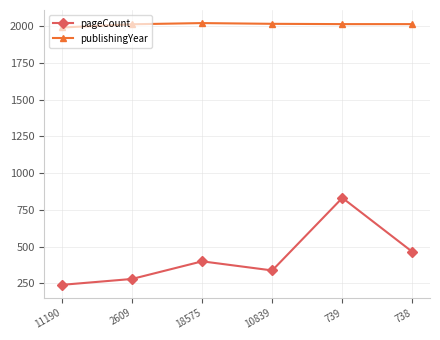

What is the smallest value displayed?

240